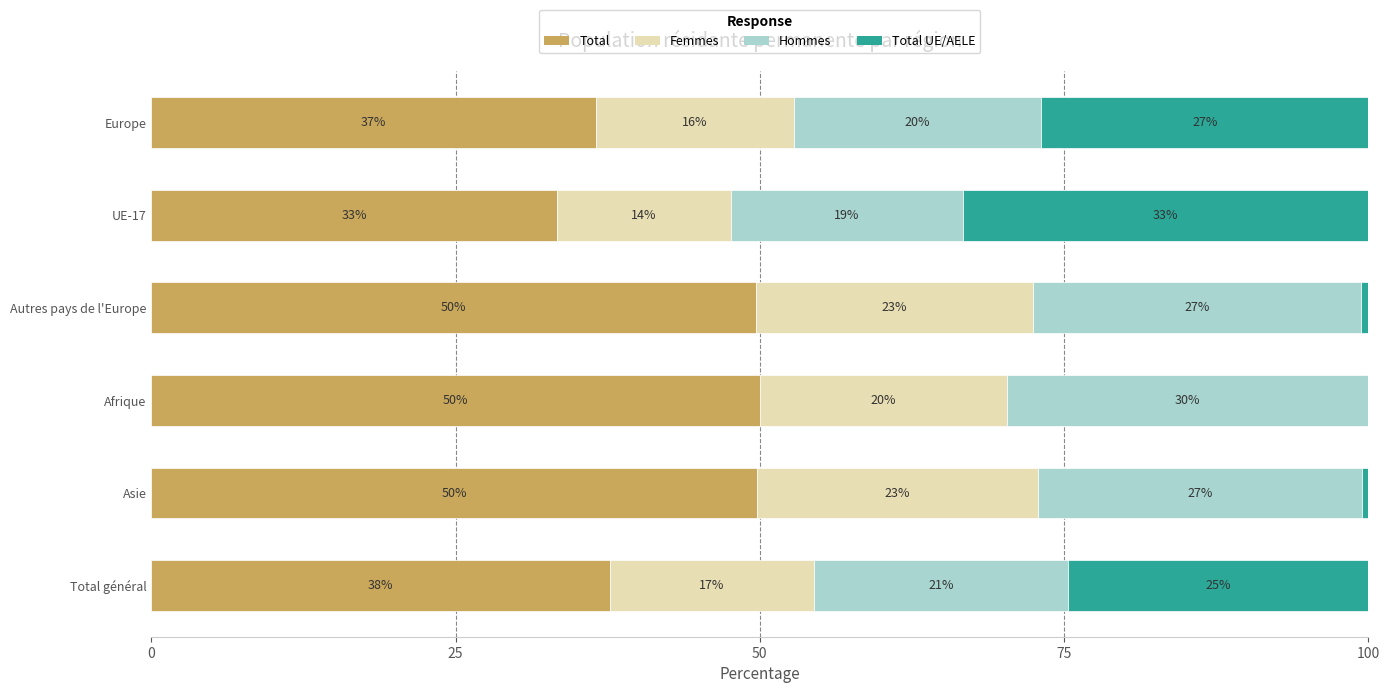

Where is Total nearest to the value 41?

Total général